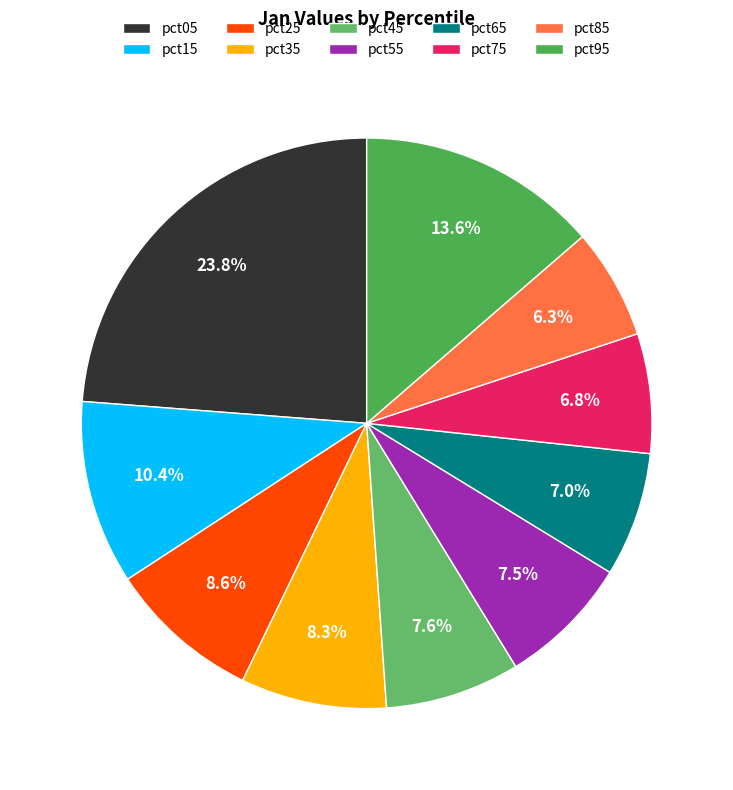

What is the largest slice in the pie chart?

pct05